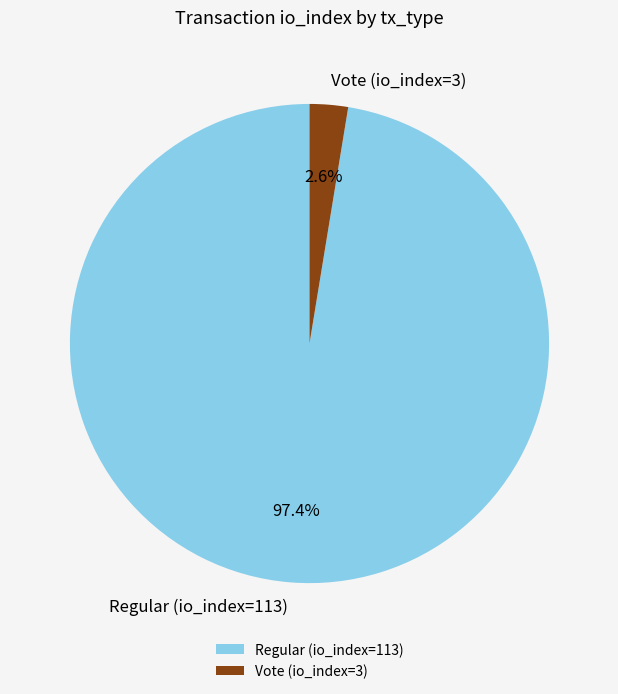

Between Regular (io_index=113) and Vote (io_index=3), which is larger?

Regular (io_index=113)